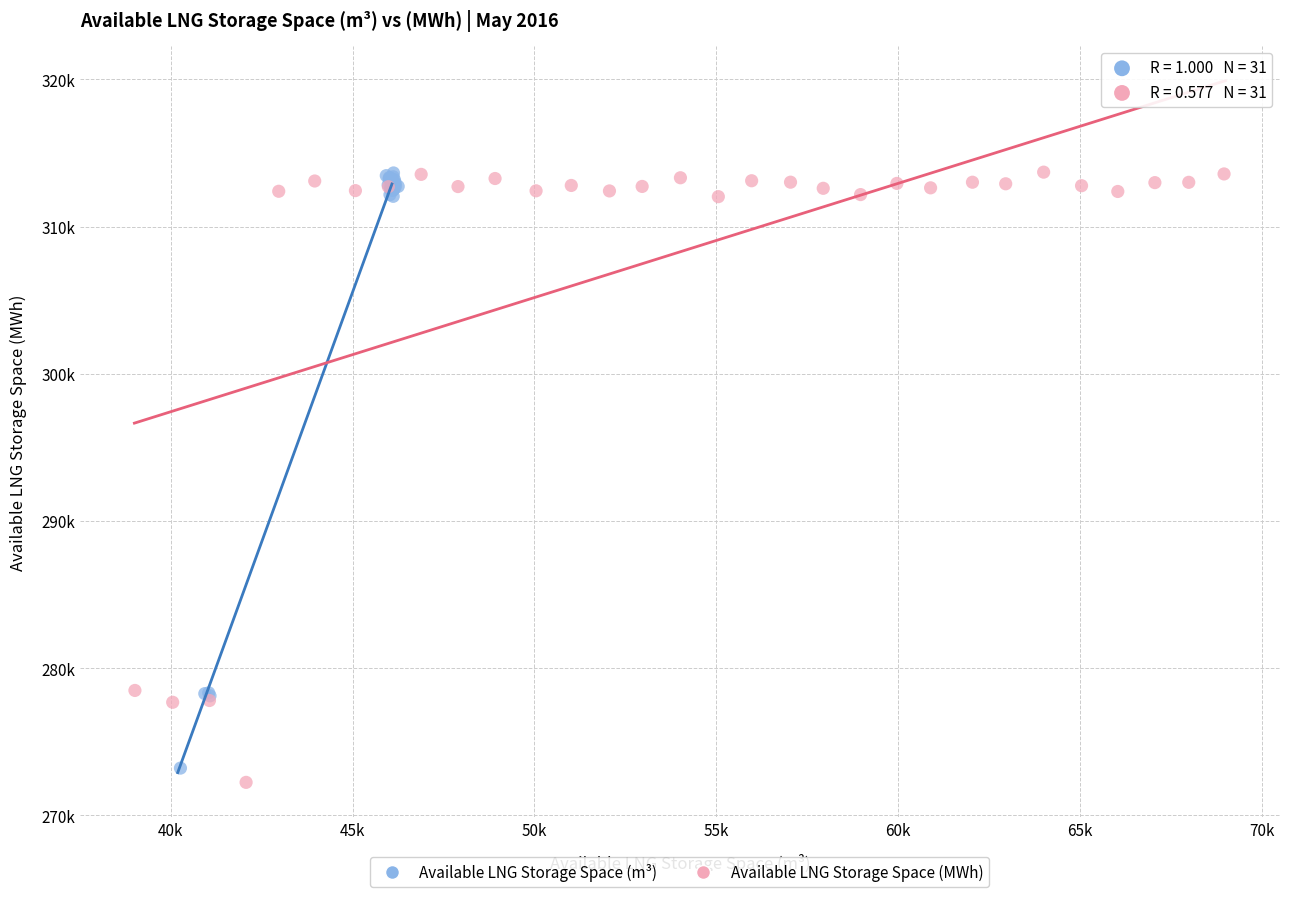

What are all the series names shown in the legend?

Available LNG Storage Space (m³), Available LNG Storage Space (MWh)